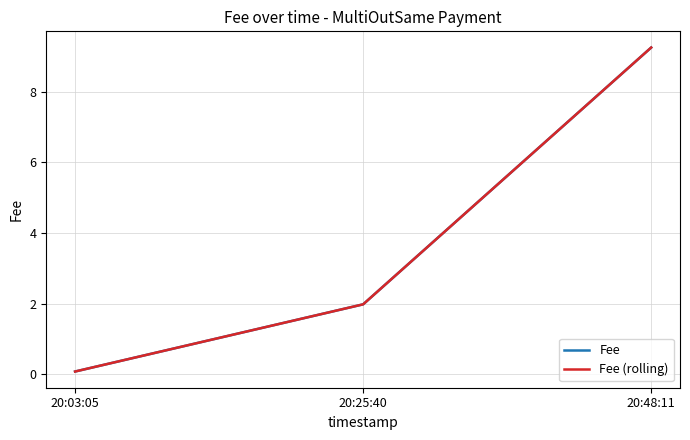

Does the chart display data point markers on the line(s)?

No